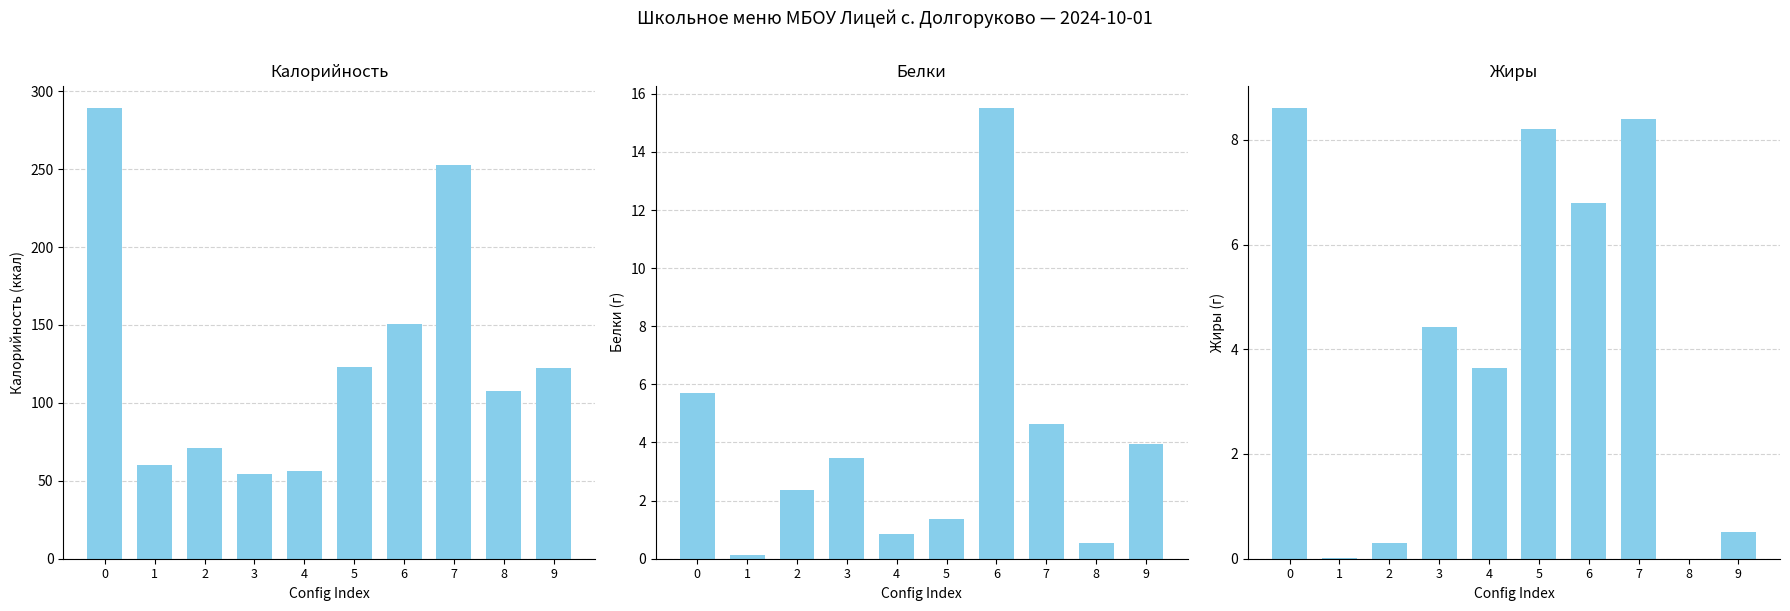

Between 8 and 2, which is larger?

8